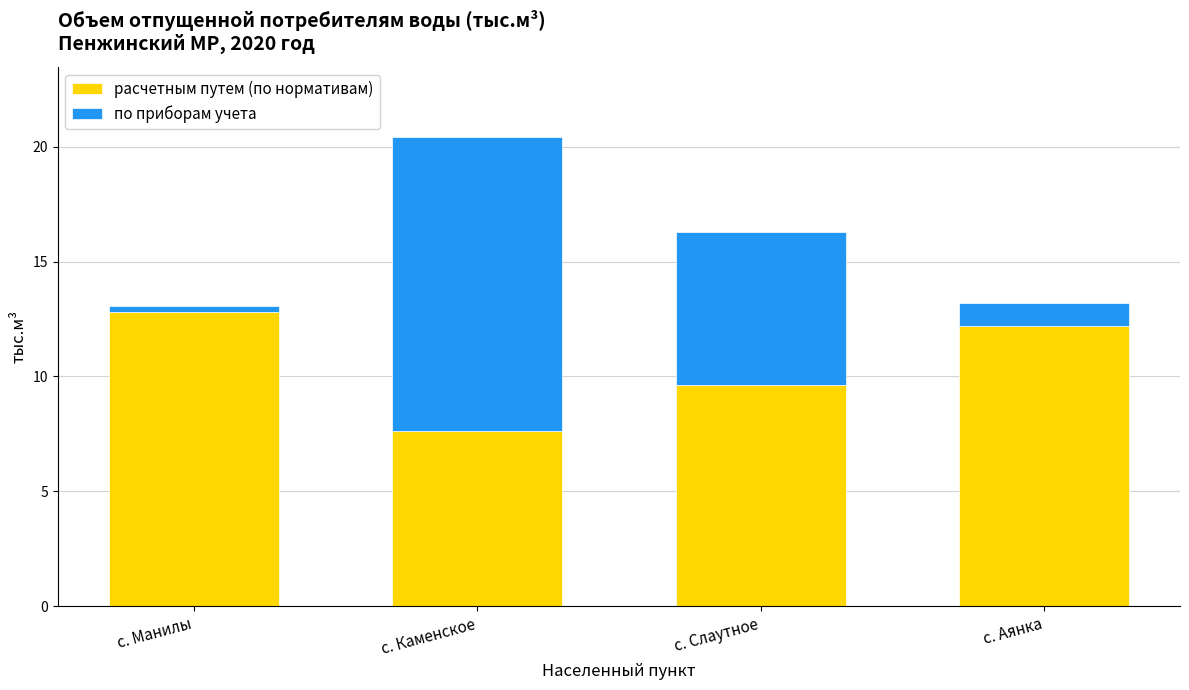

List the labels in order of расчетным путем (по нормативам) value, largest first.

с. Манилы, с. Аянка, с. Слаутное, с. Каменское